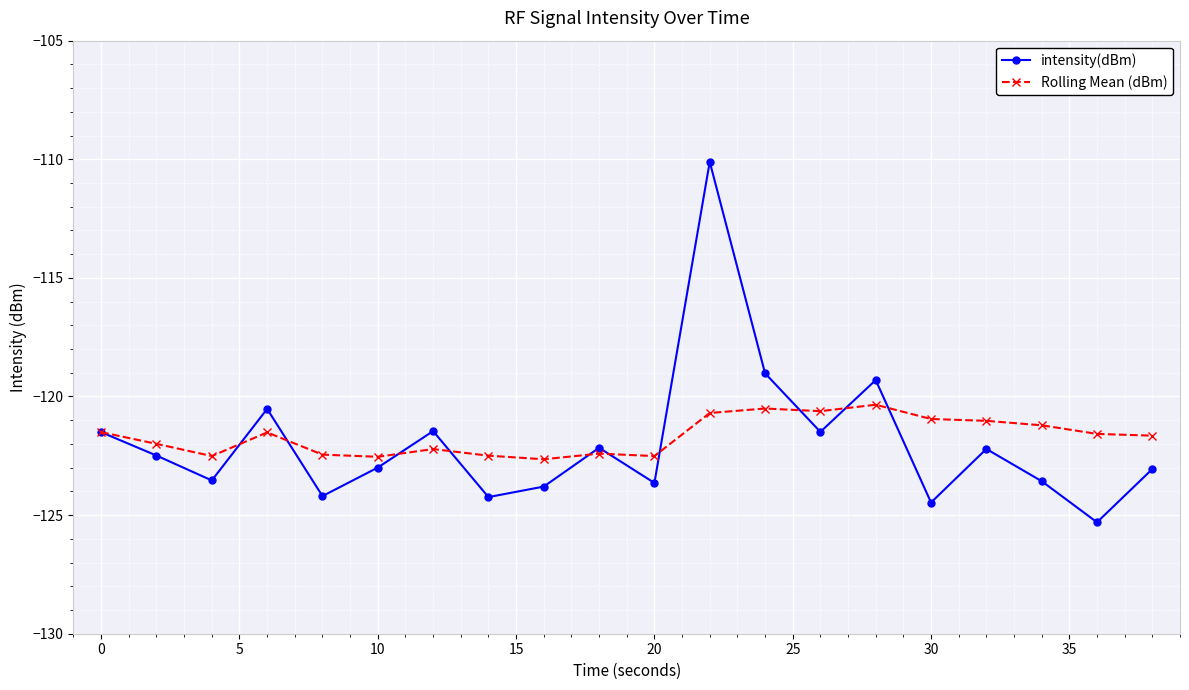

What is the value of the Rolling Mean (dBm) point at the 7th from the left?

-122.2